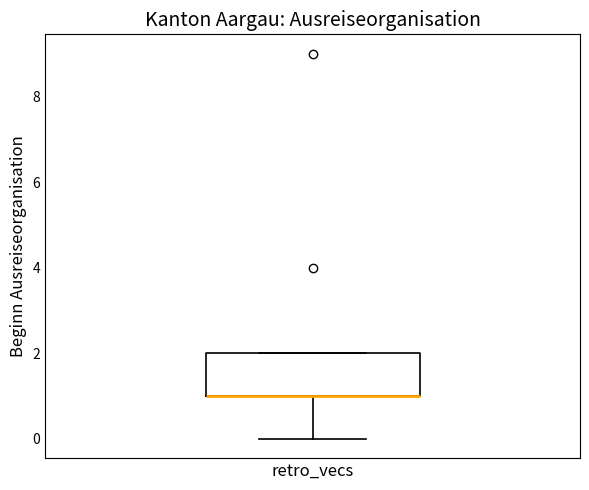

Transcribe this box plot: give where the median line is, the range the box spans, and where the two whiskers end, as read against the y-axis. The values are not printed on the chart, so give them approximately, as read against the axis.

median 1 (drawn on the box's lower edge), box 1 to 2, whiskers 0 to 2